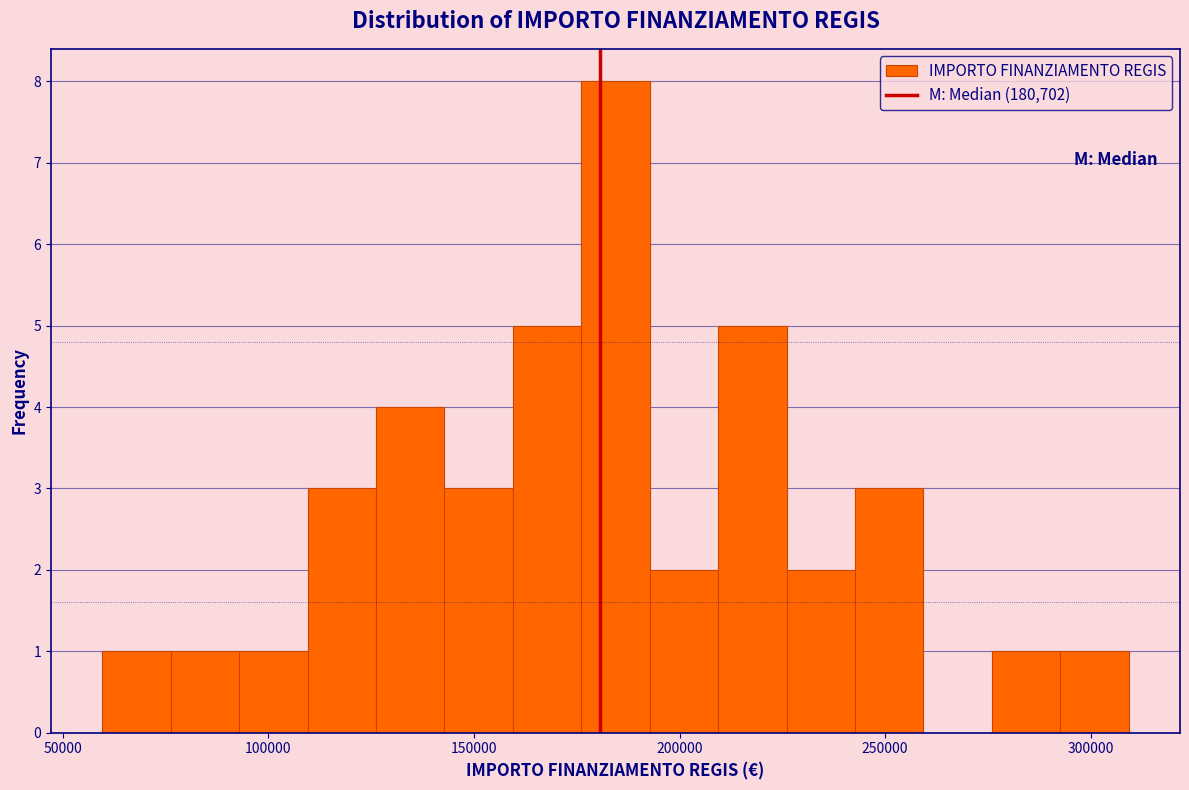

Read against the x-axis, roughly where is the centre of the tallest bar?

185000